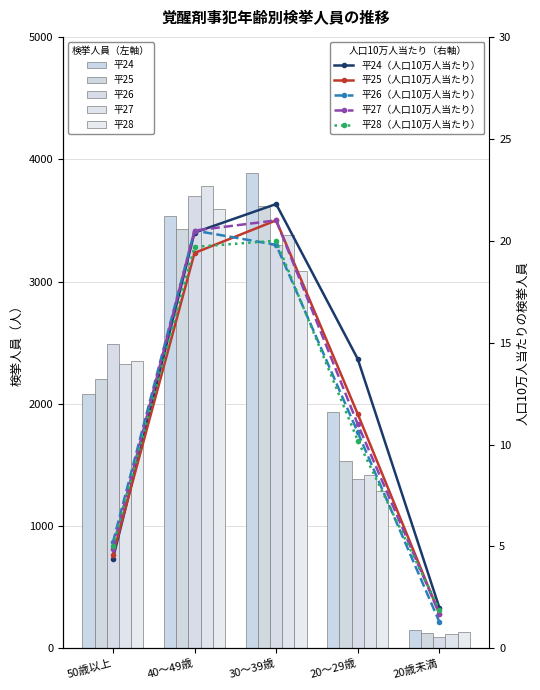

What is the sum of the 平24 values at 20歳未満 and 30～39歳?

4032